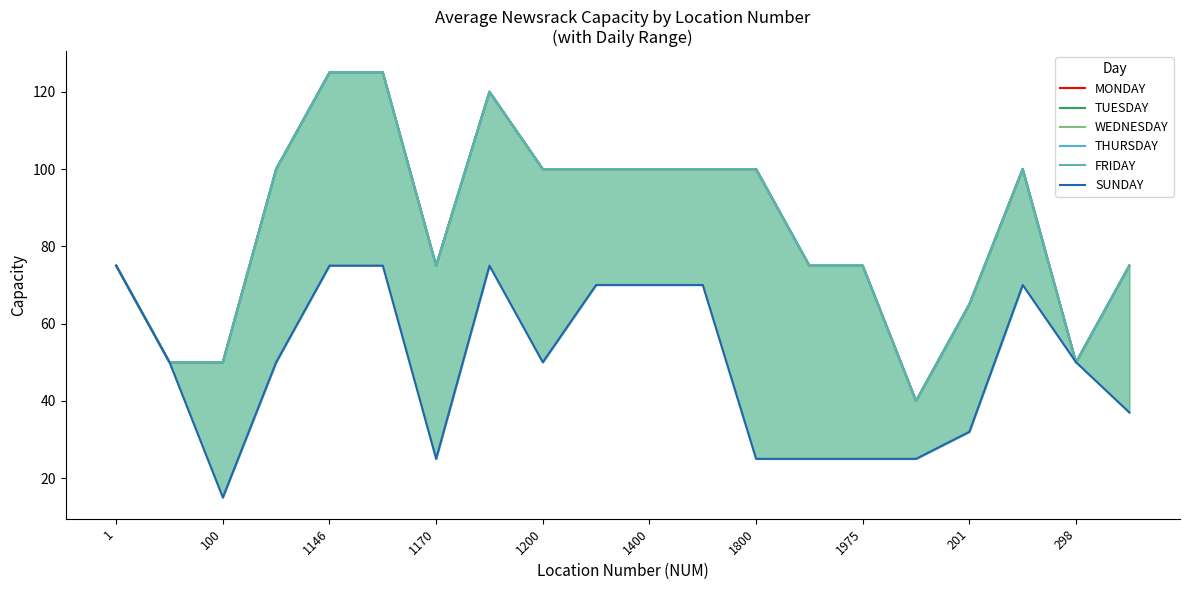

The value of SUNDAY at 298 is 70. True or false?

False